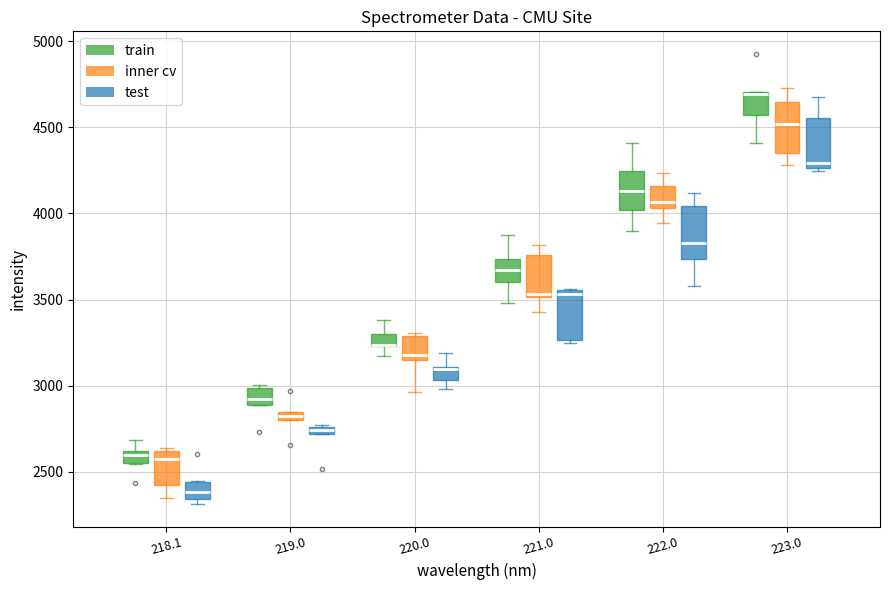

Where does the median line of the box for 220.0 (inner cv) sit on the y-axis? The values are not printed on the chart, so give them approximately, as read against the axis.

3200